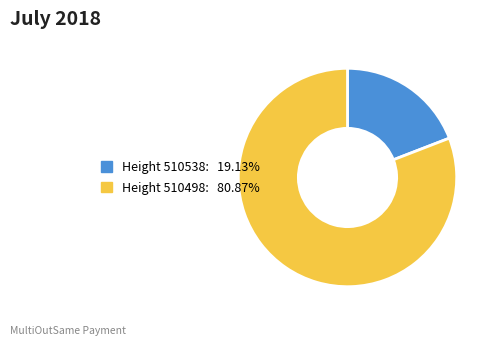

Does any single category account for the majority?

Yes